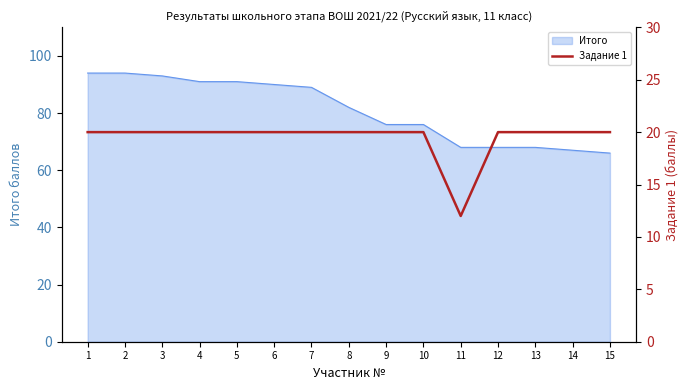

Is it true that Итого equals 145 at 6?

False